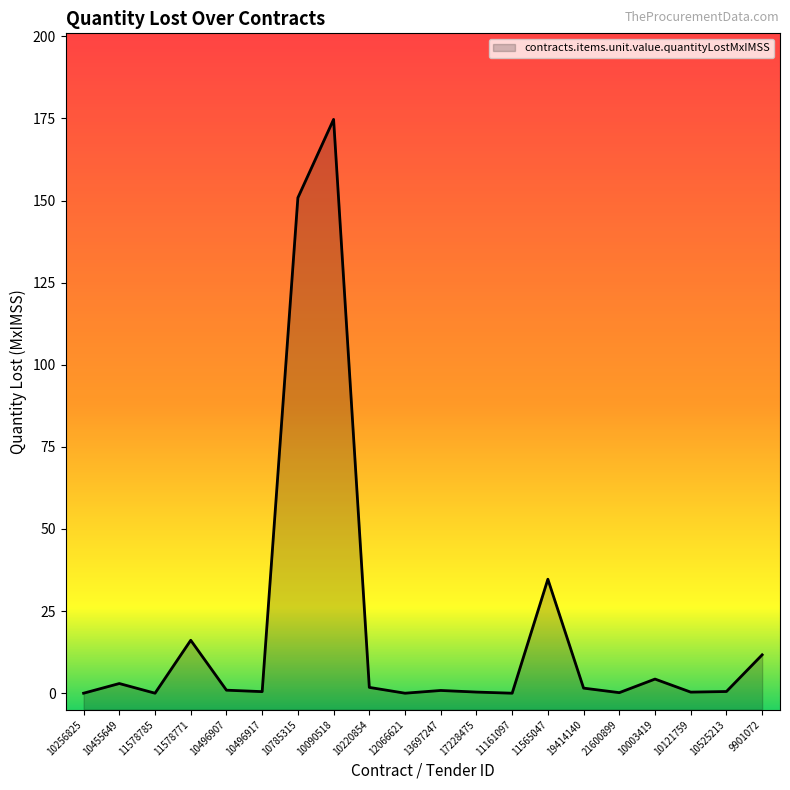

How many points are lower than both their immediate neighbors (excluding endpoints)?

6